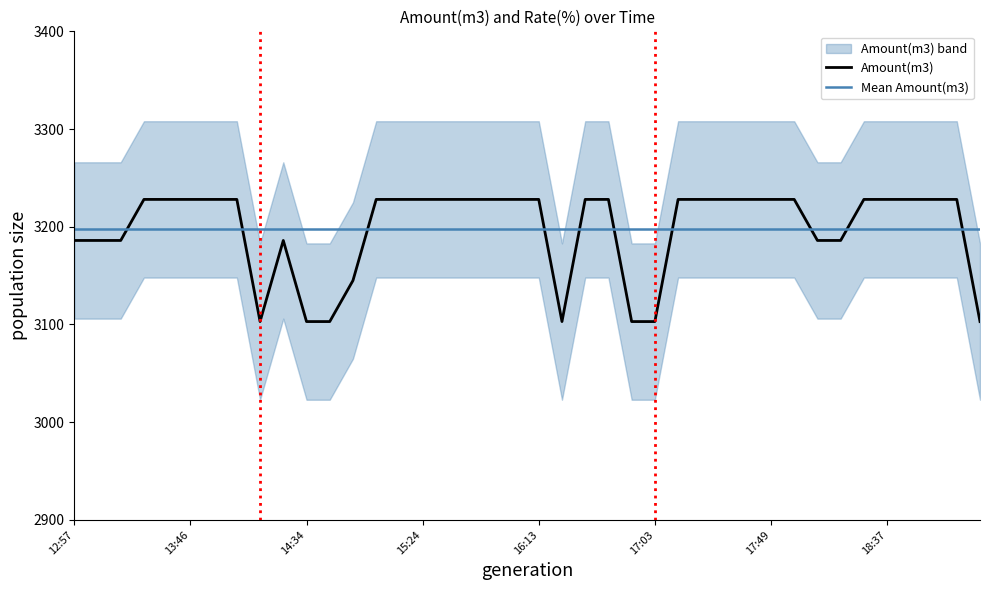

Count the values in the range 3186 to 3228.

32